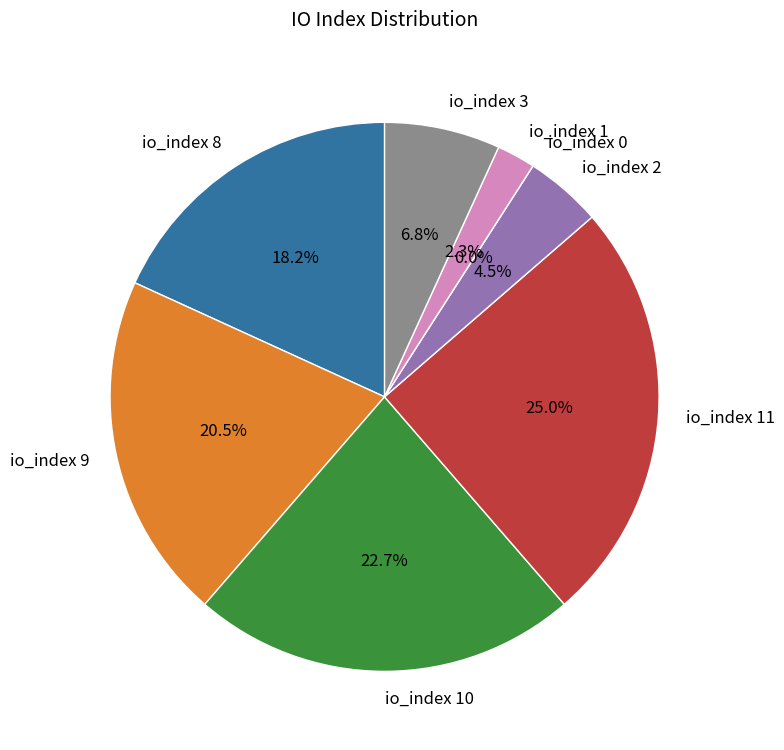

How many slices are in this pie chart?

8